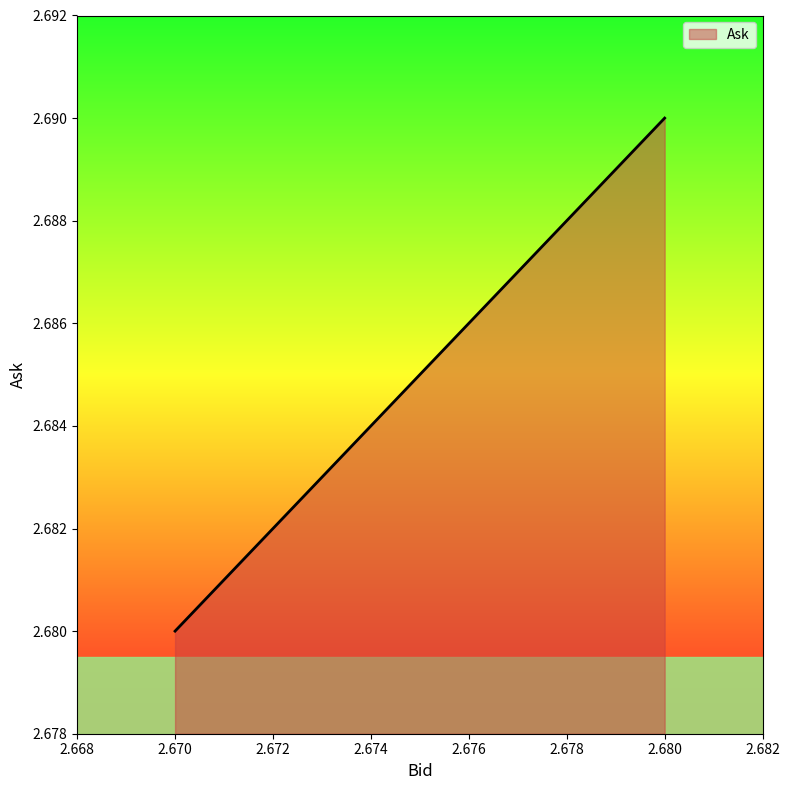

Rank the categories by value from lowest to highest.

2.67, 2.68, 2.68